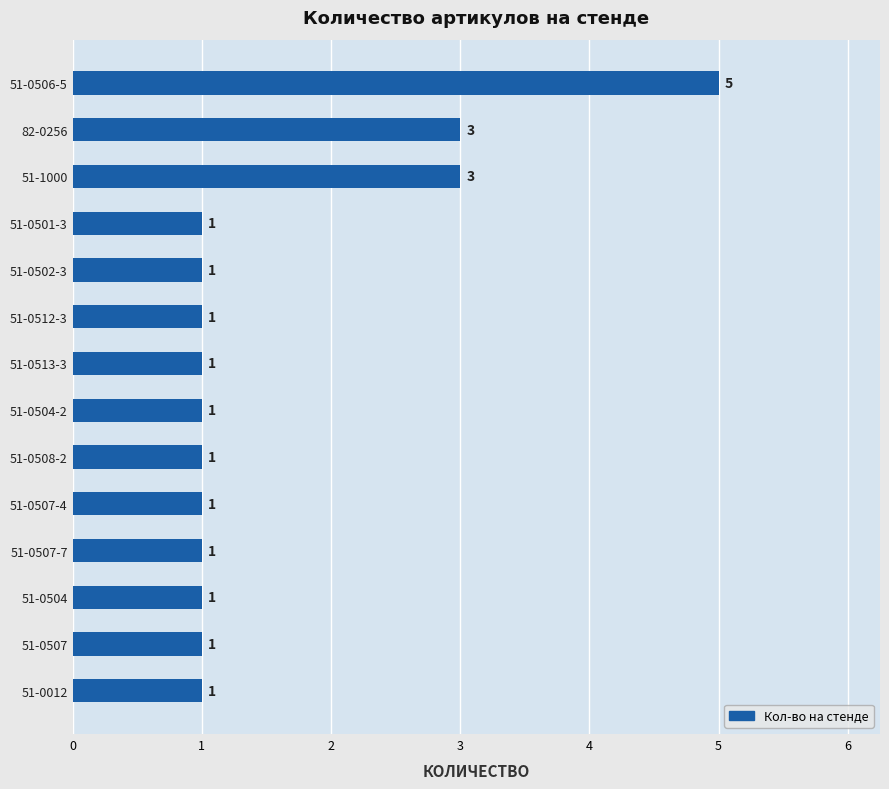

Reading top to bottom, extract all data points from this chart.

5	3	3	1	1	1	1	1	1	1	1	1	1	1